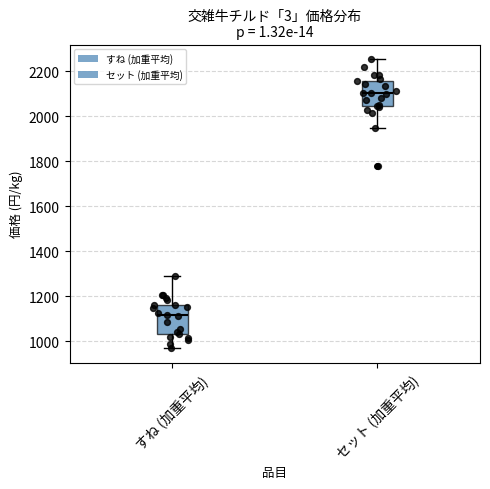

Which box's median line is the lowest?

すね (加重平均)